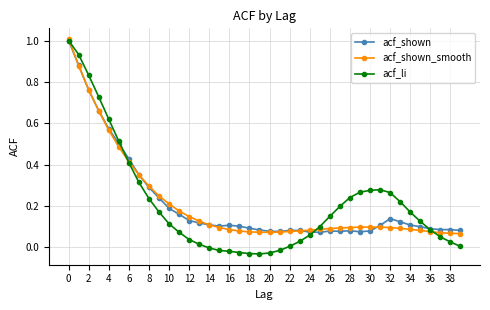

Which series has the widest spread of values?

acf_li